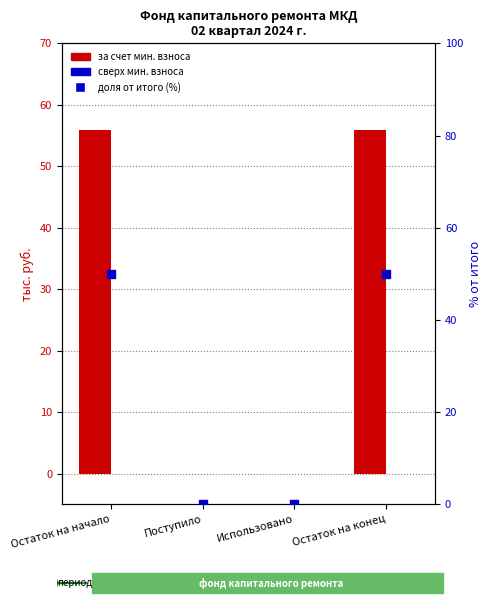

Which series contains the highest Y value?

за счет минимального взноса